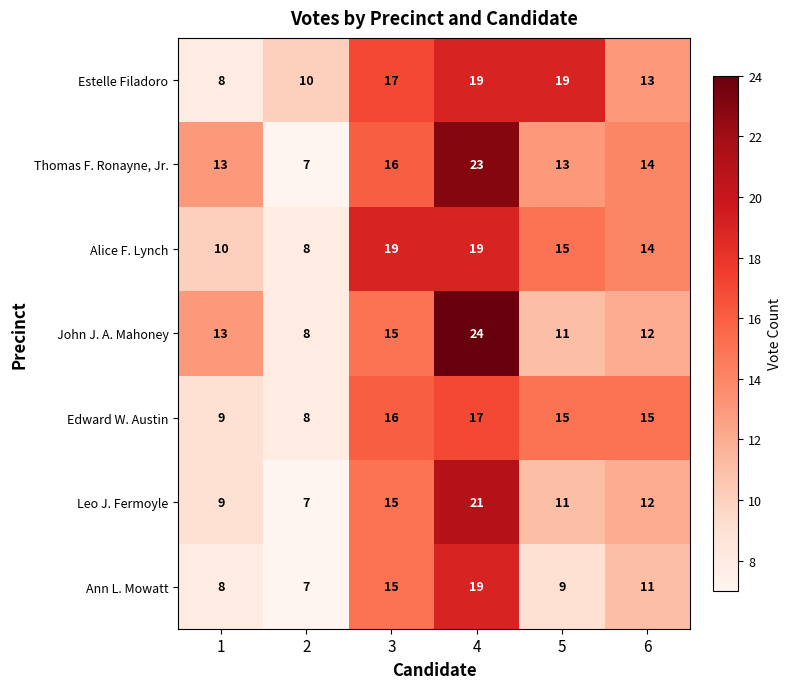

How many data points does each series have?

6